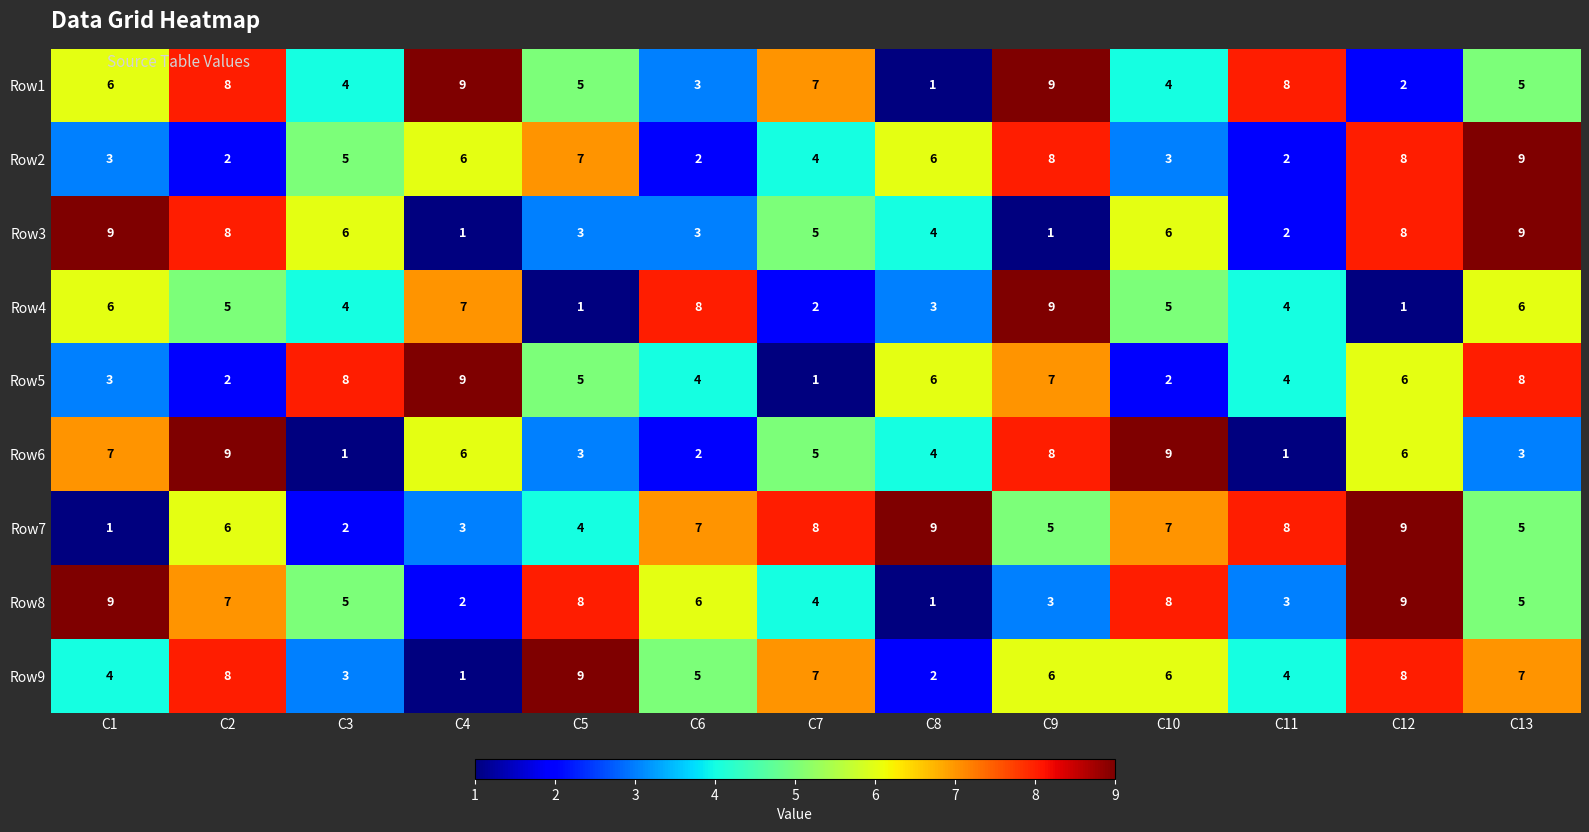

How many distinct data groups are displayed?

9